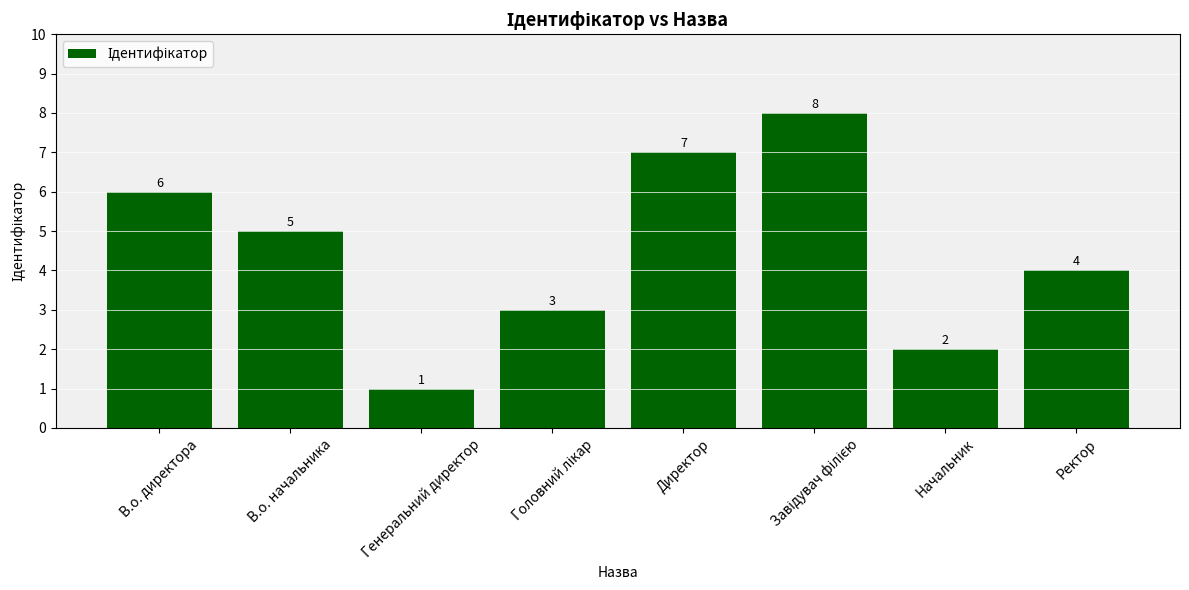

What is the ratio of the value at Генеральний директор to the value at Начальник?

0.5